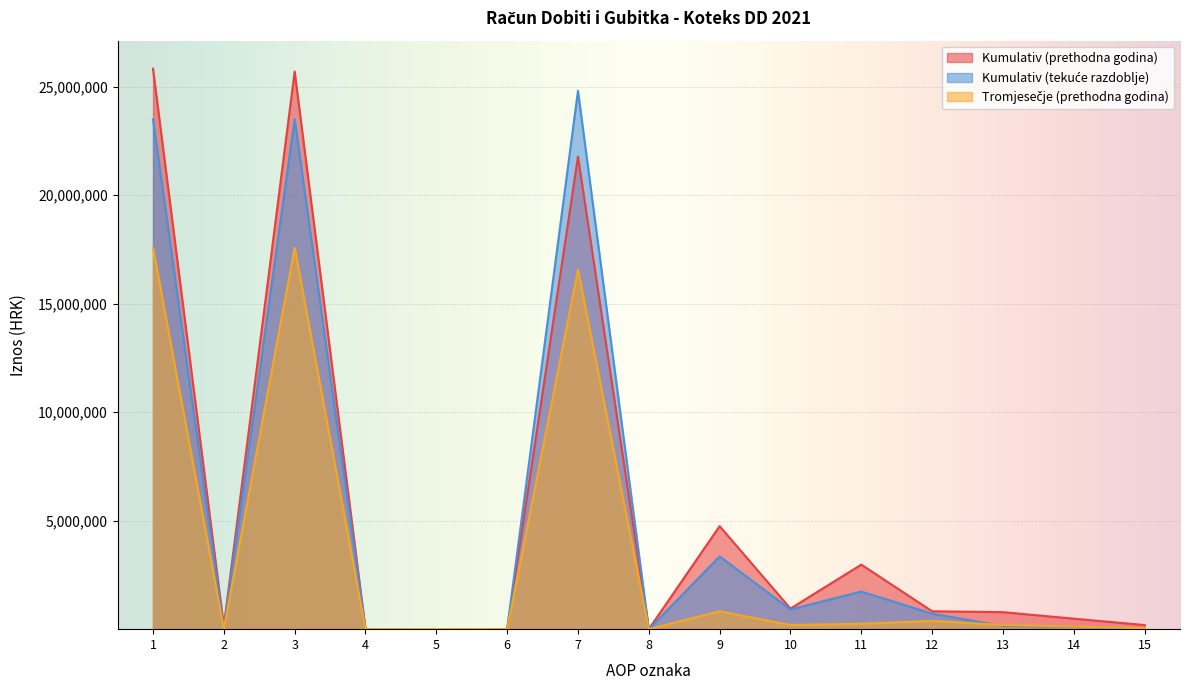

What is the difference between the maximum and minimum values in the Kumulativ (tekuće razdoblje) series?

24806257